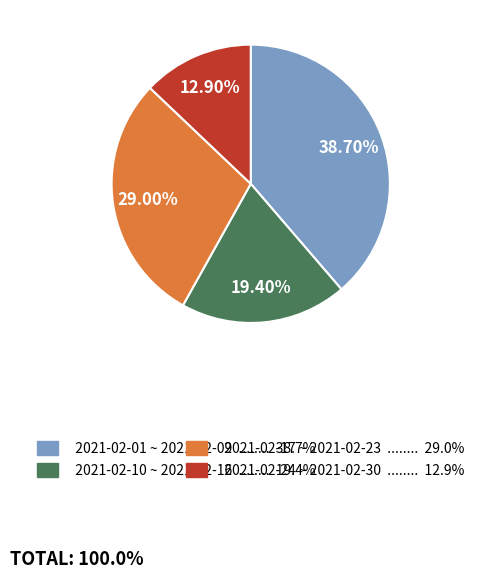

Is there a majority slice in this chart?

No